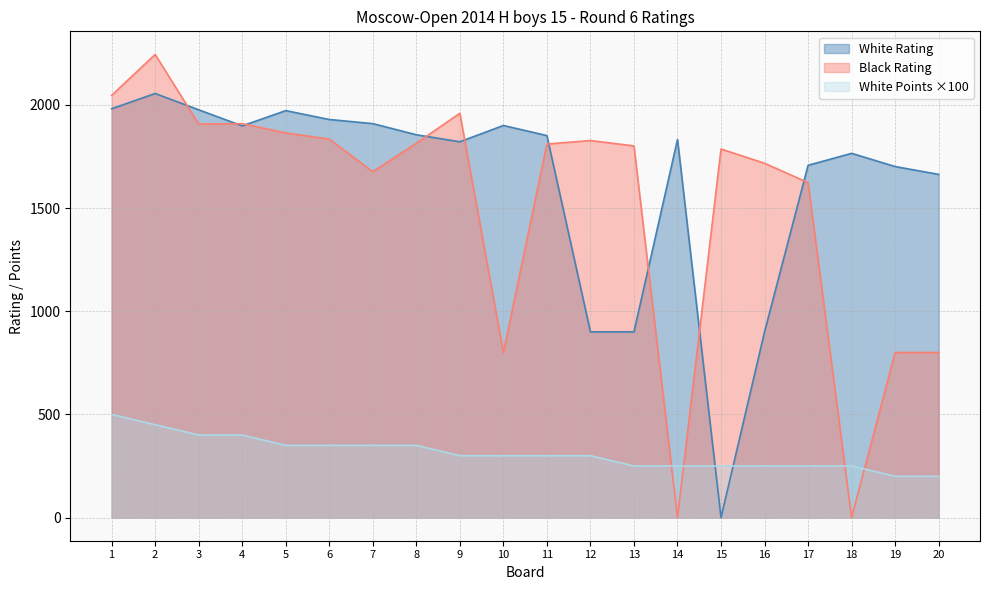

At which label does Black Rating first exceed 1810?

1